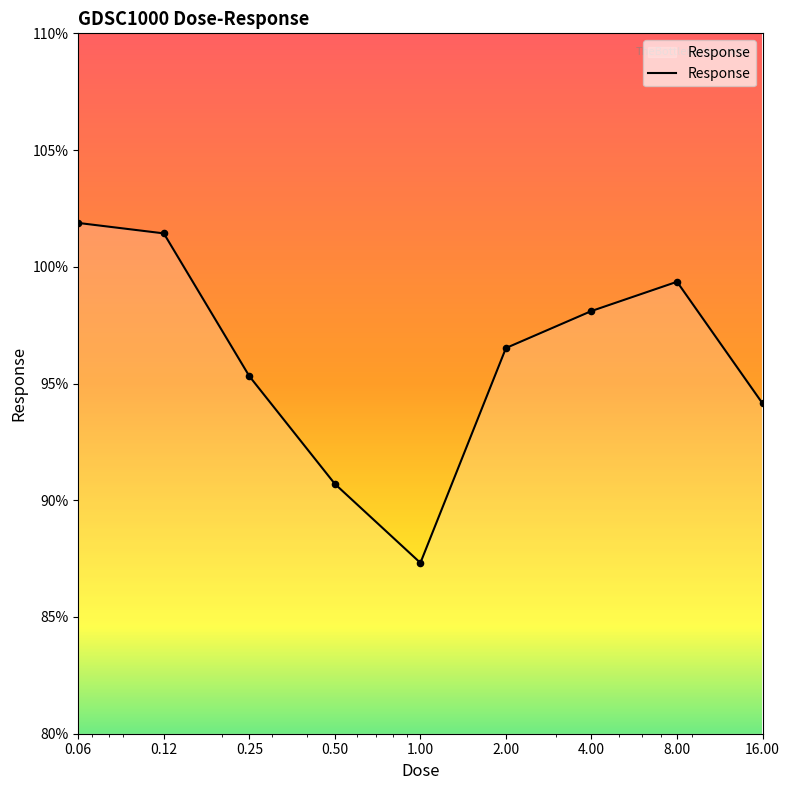

What is the maximum value shown in the chart?

101.9